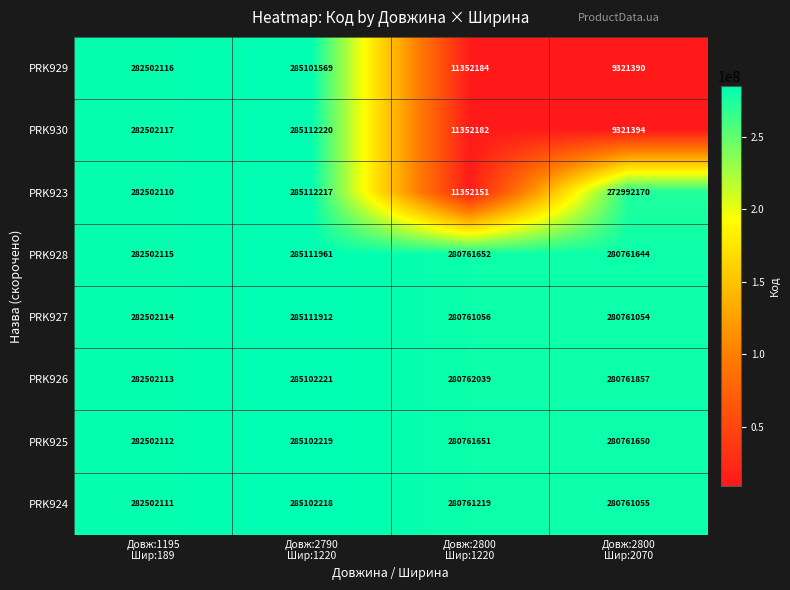

Which series has the largest range (max minus min)?

PRK930